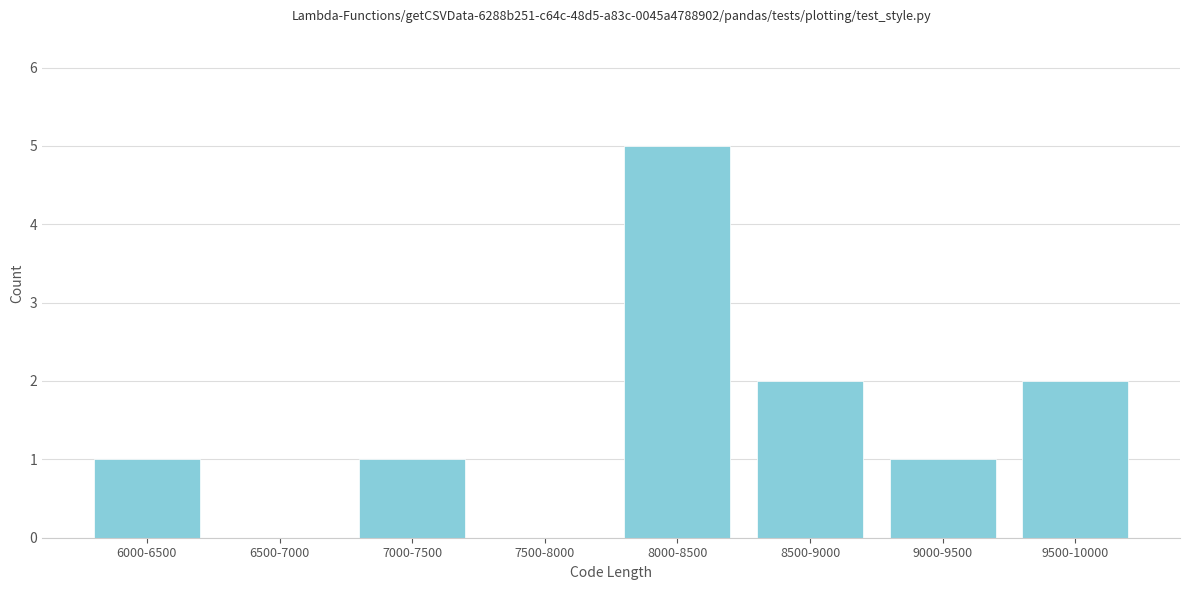

Which category has the highest value across all series?

8000-8500